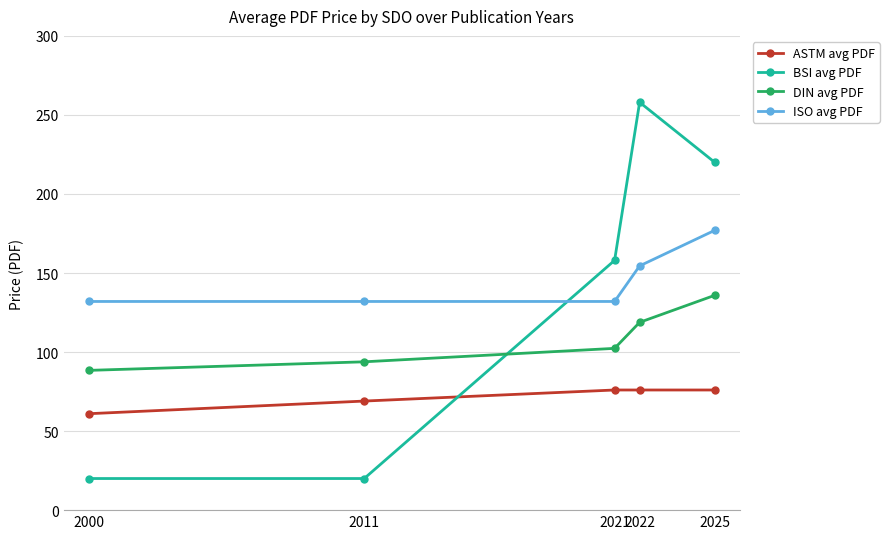

Where is DIN avg PDF nearest to the value 112?

2022